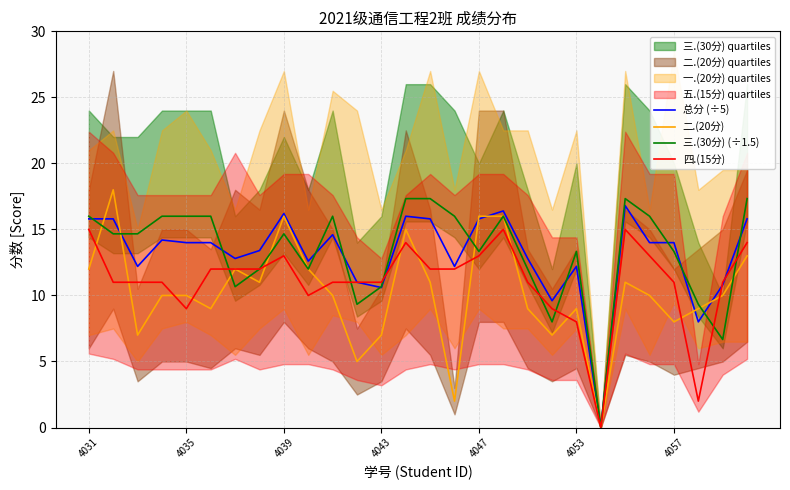

Read the 二.(20分) value at 4043.

7.0